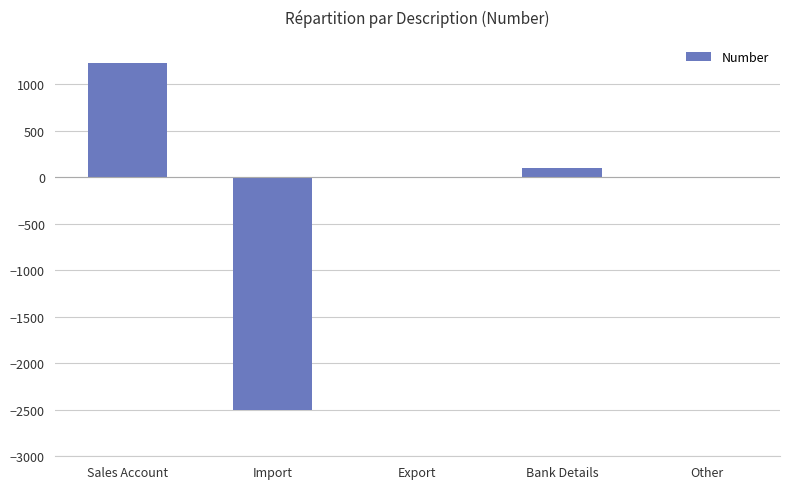

What is the change in value from Export to Bank Details?

+98.9